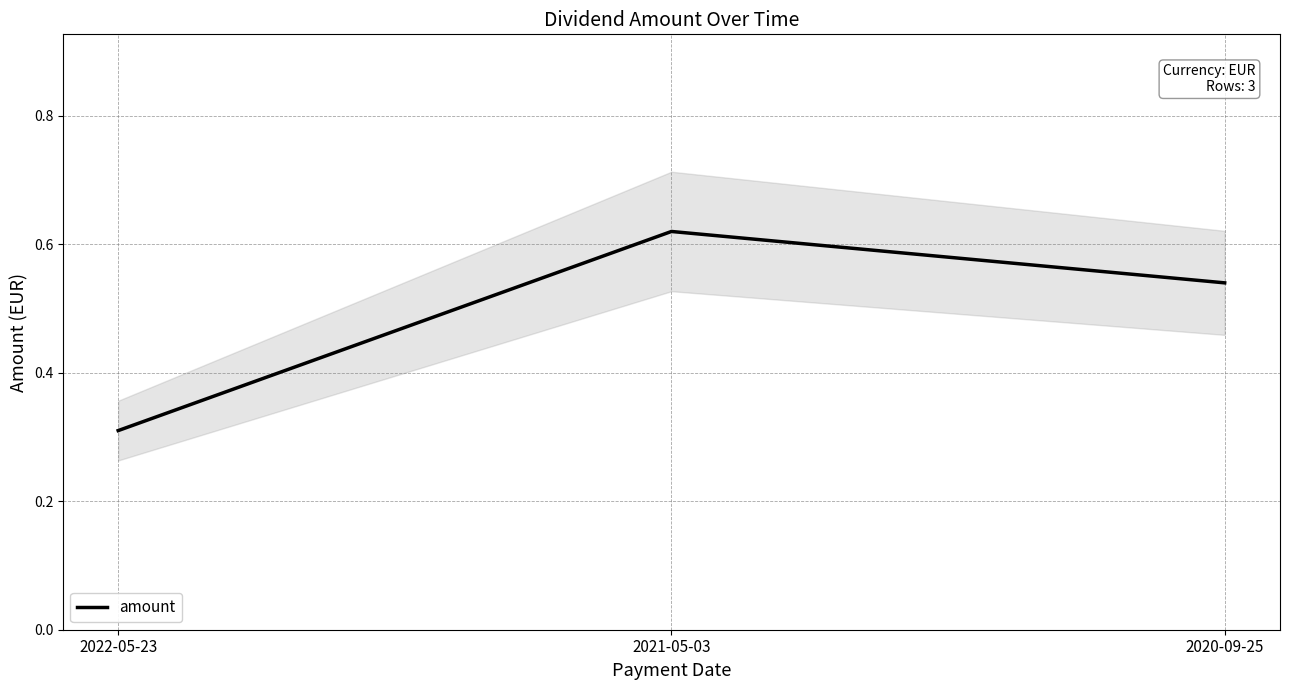

How many lines are shown in the chart?

1